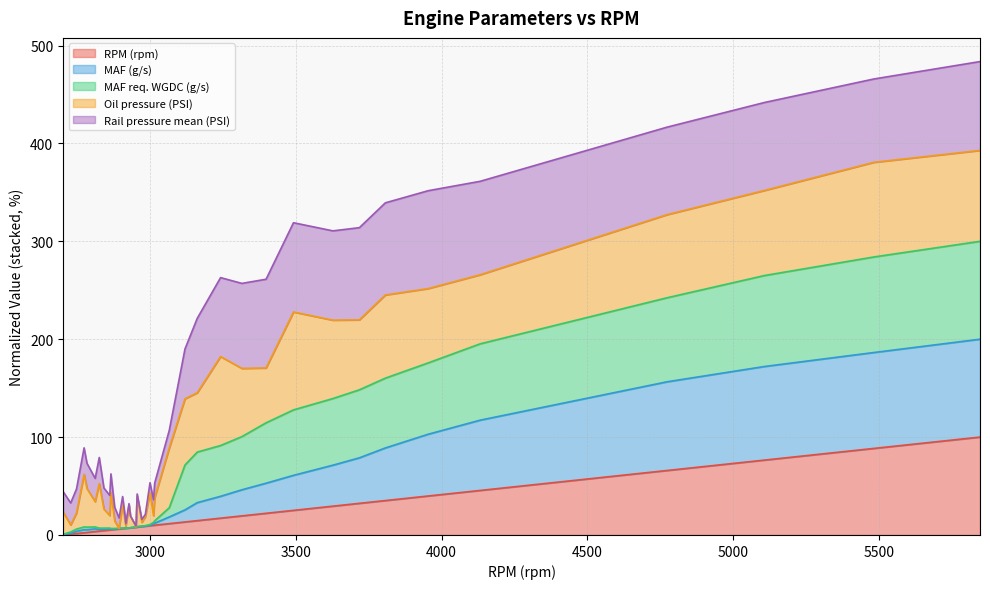

Which category has the lowest value in the RPM (rpm) series?

2702